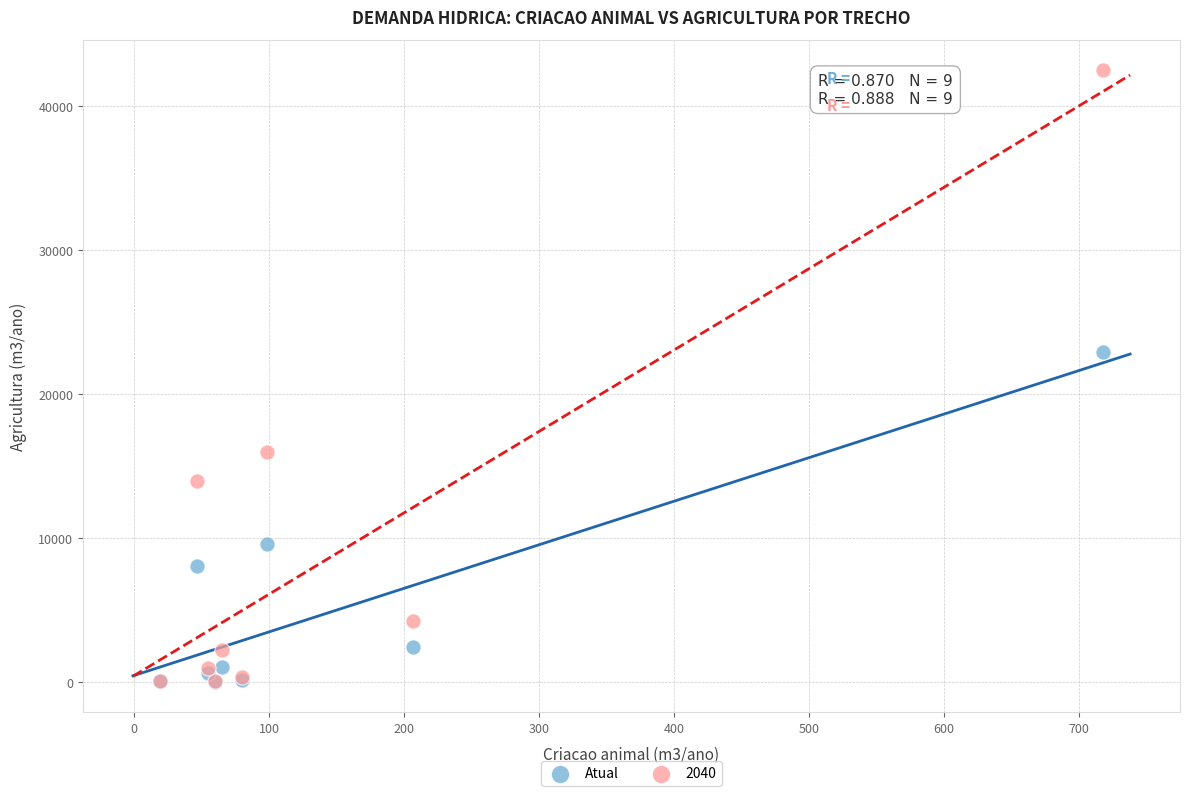

In the Atual series, what Y value is closest to 11468?

9616.5